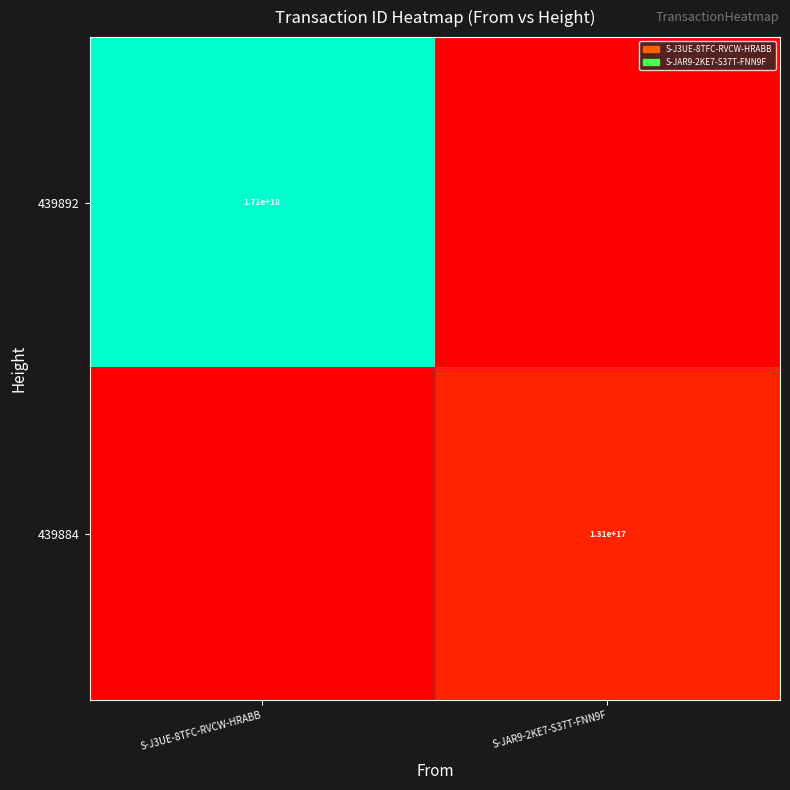

What is the total value across all series at S-J3UE-8TFC-RVCW-HRABB?

1712840615666620672